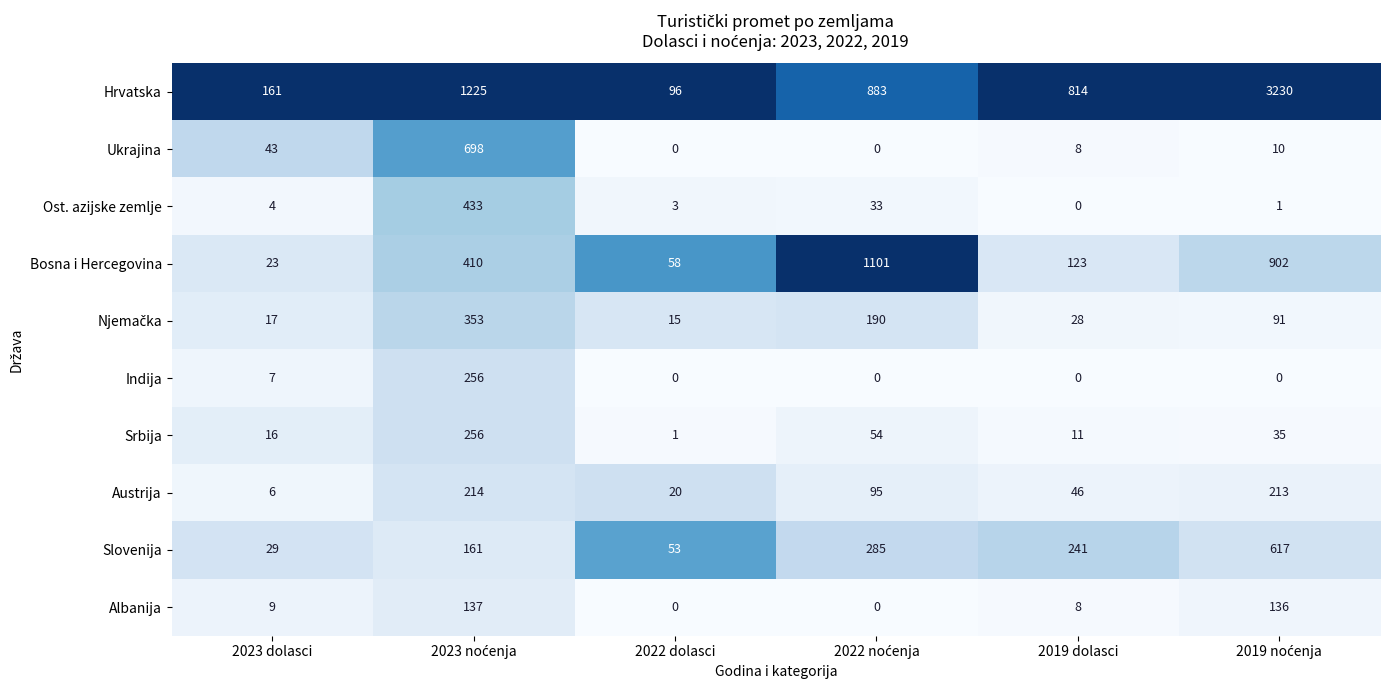

Is the value of Ukrajina at 2022 dolasci greater than the value of Bosna i Hercegovina at 2023 dolasci?

No